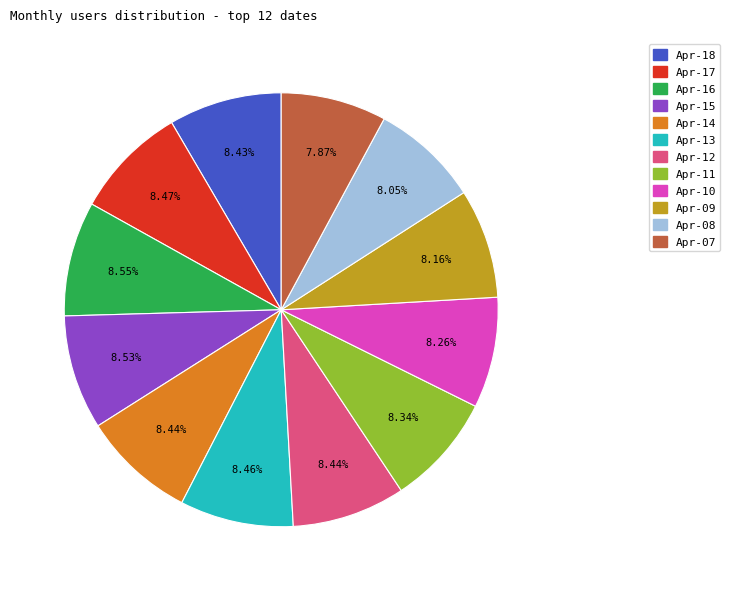

To the nearest percent, what is the average slice percentage?

8%